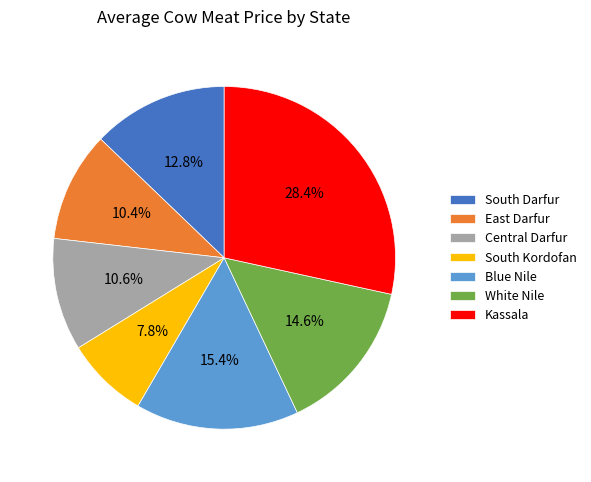

Does South Kordofan represent more than half of the total?

No